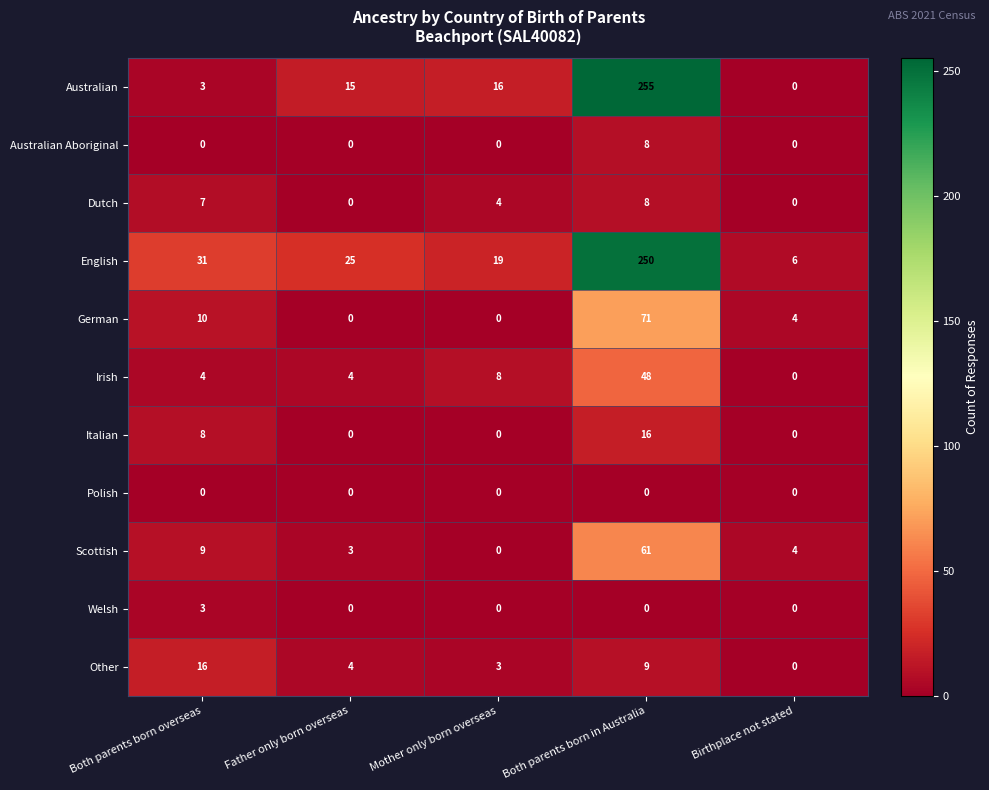

Which series has the largest range (max minus min)?

Australian